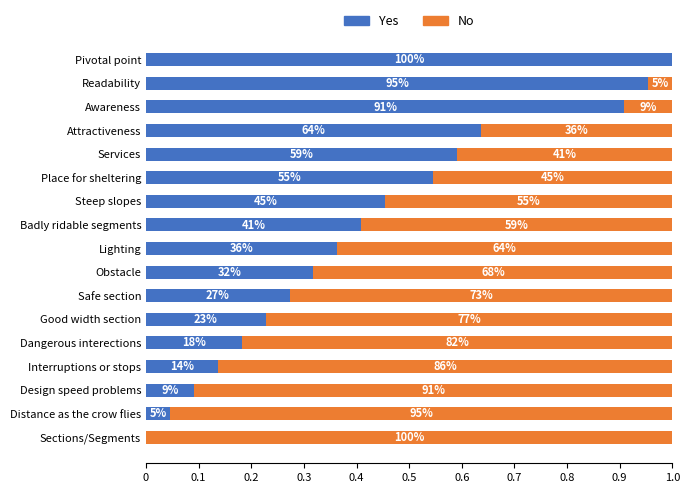

Which series has the largest total across all categories?

No